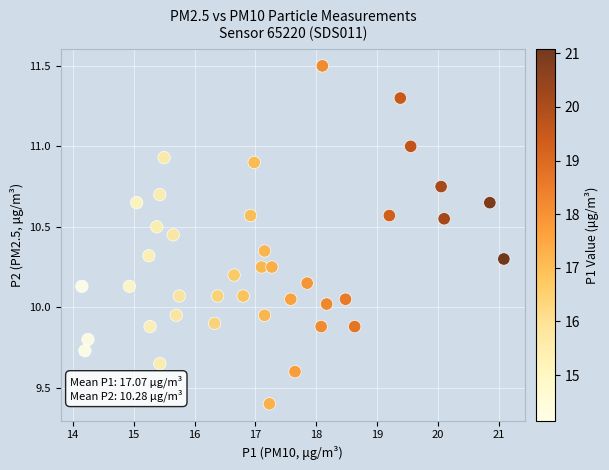

What is the range of X values (max minus min)?

6.9